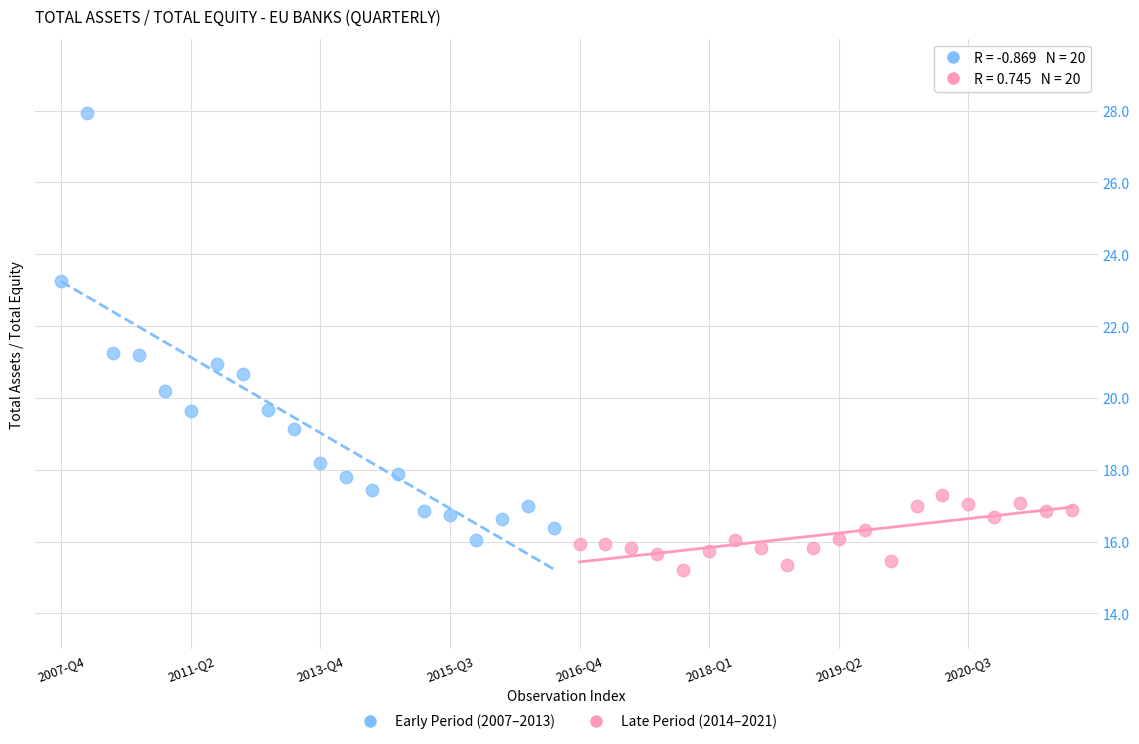

What are all the series names shown in the legend?

Early Period (2007–2013), Late Period (2014–2021)